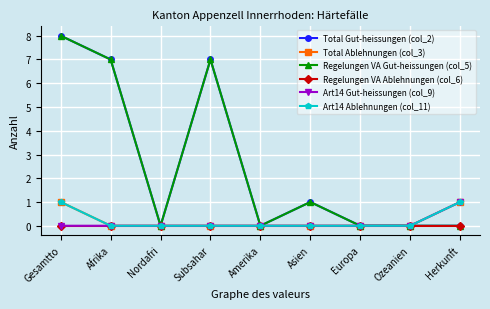

Is this an area chart (filled region under the line)?

No